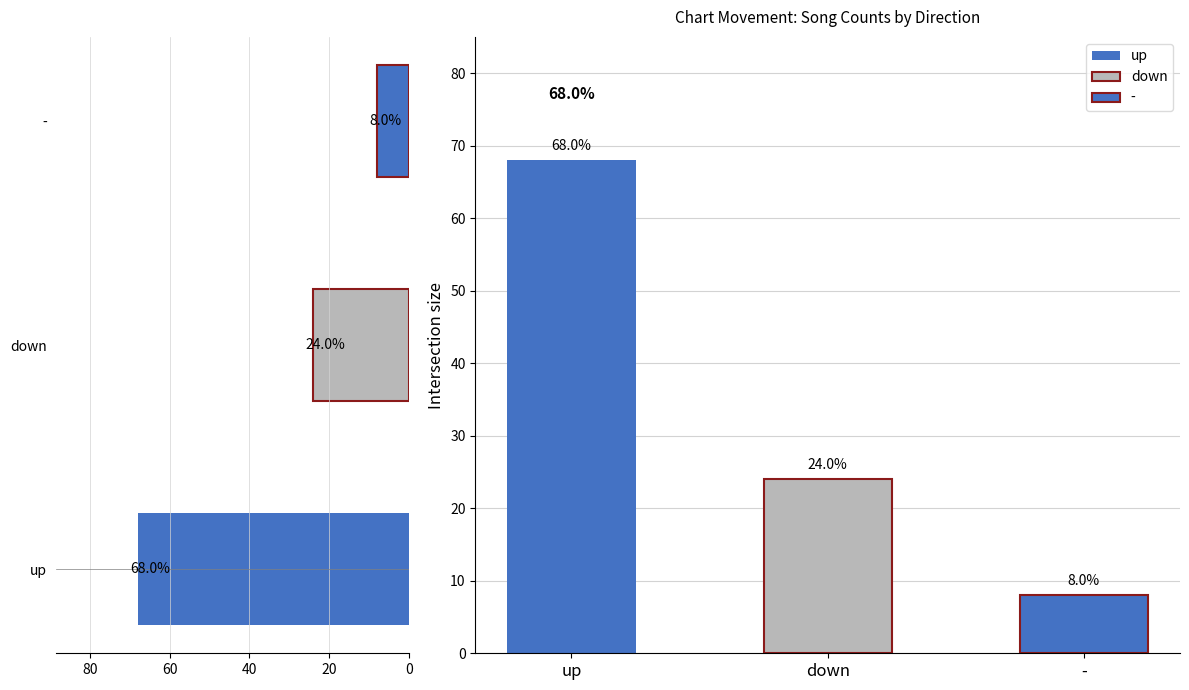

Are the bars grouped side by side (vs. stacked)?

No